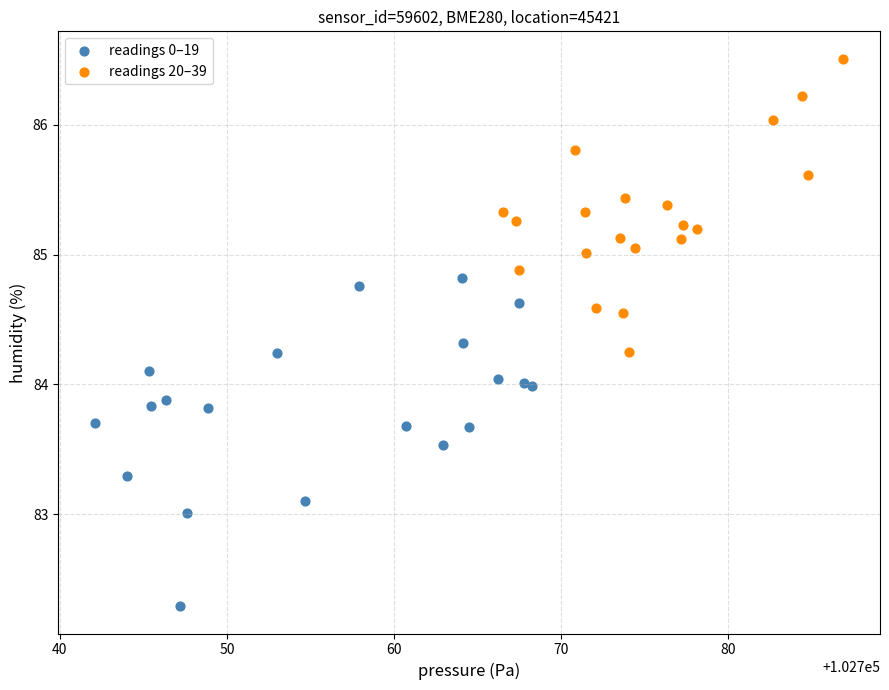

Which series has the largest Y range (max minus min)?

readings 0–19